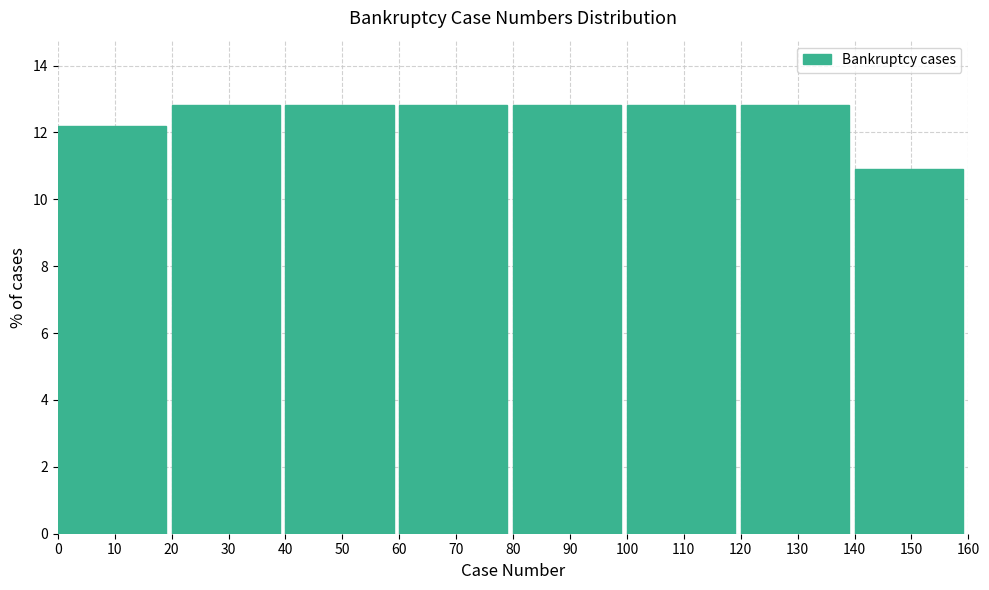

Reading left to right, transcribe this chart: for each bar, give the range it covers on the x-axis and its height. The values are not printed on the chart, so give them approximately, as read against the axis.

0 to 20: 12.2
20 to 40: 12.8
40 to 60: 12.8
60 to 80: 12.8
80 to 100: 12.8
100 to 120: 12.8
120 to 140: 12.8
140 to 160: 10.8